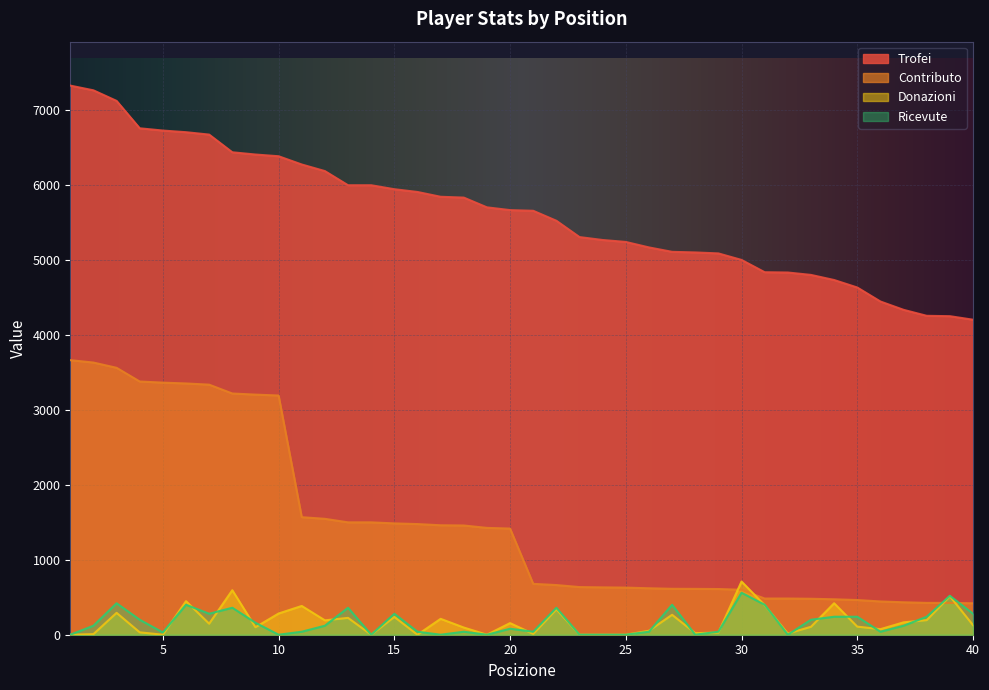

True or false: Trofei and Contributo intersect in this chart.

False